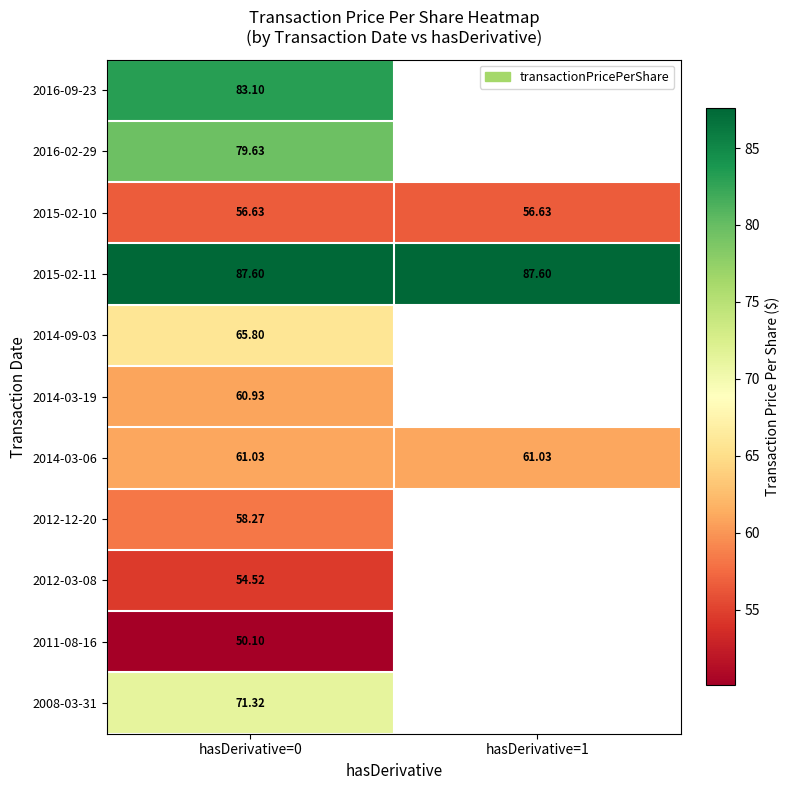

What is the minimum value for 2012-12-20?

58.3